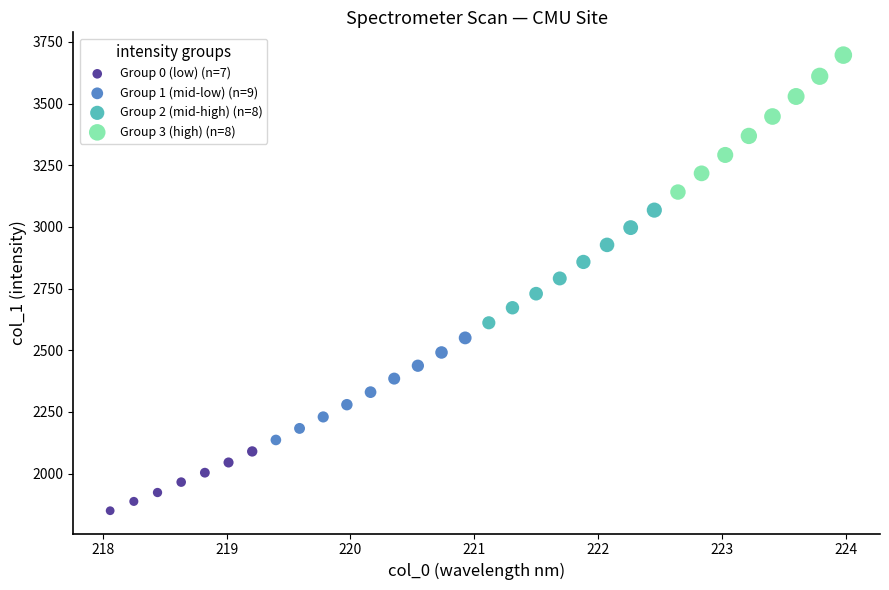

Which series has the widest spread of Y values?

Group 3 (high) (n=8)